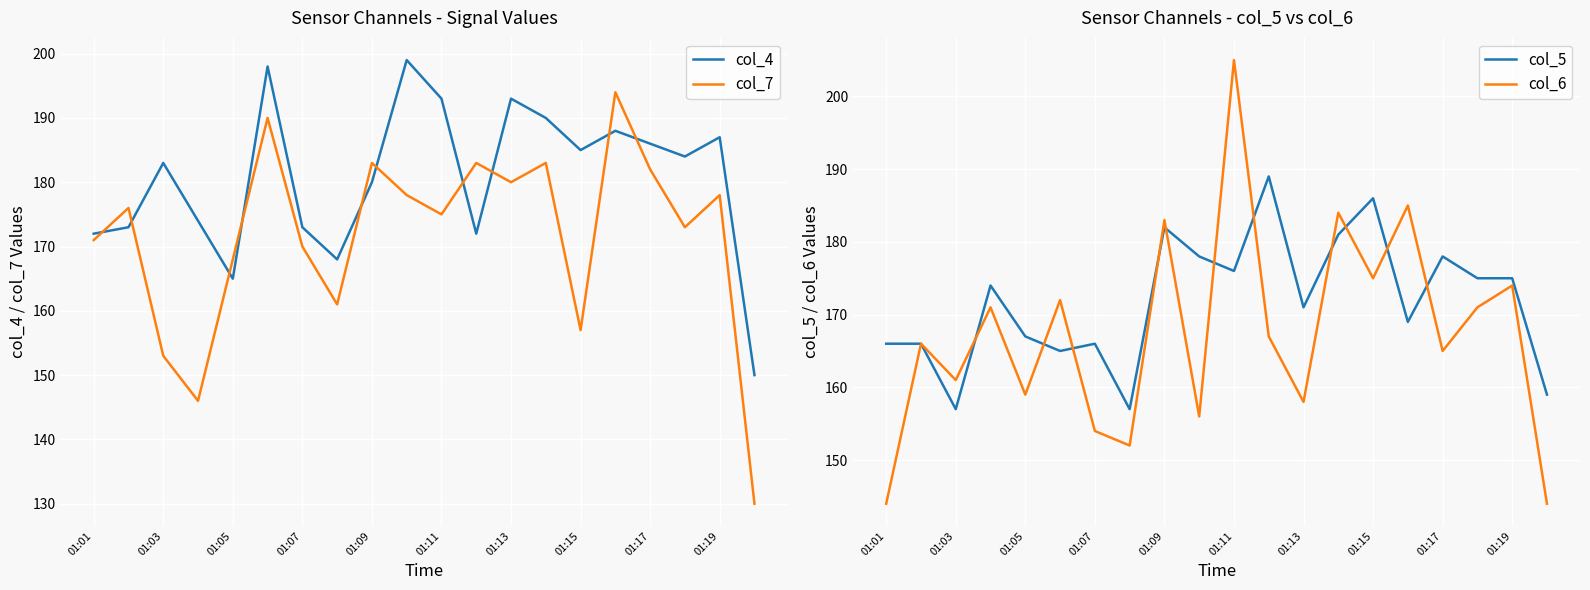

What is the approximate value of col_7 at 01:19?

178